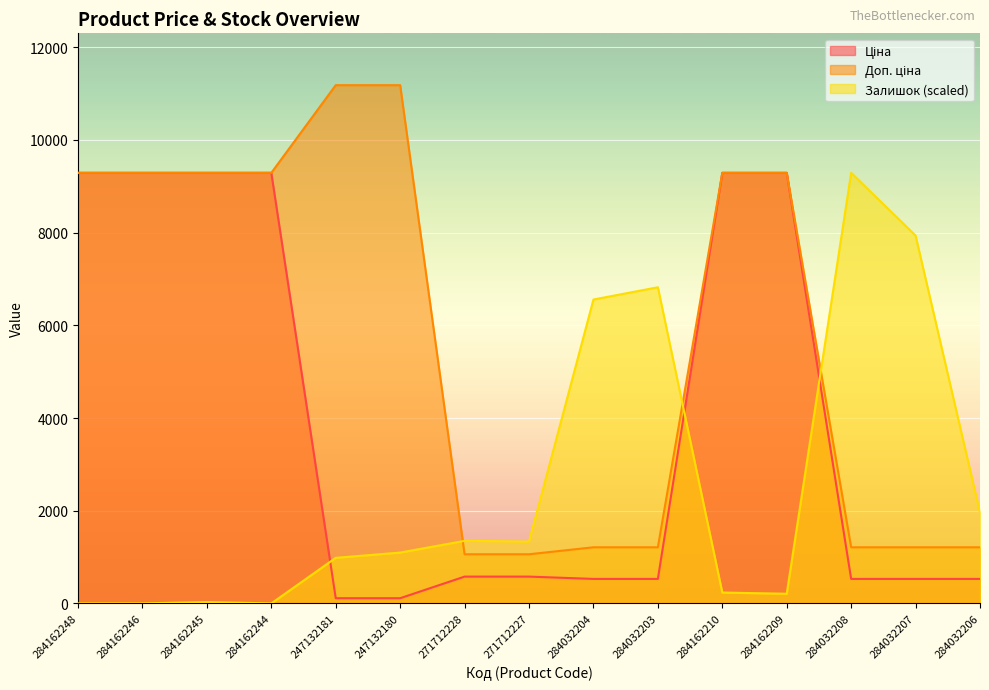

Which category has the highest value across all series?

247132181